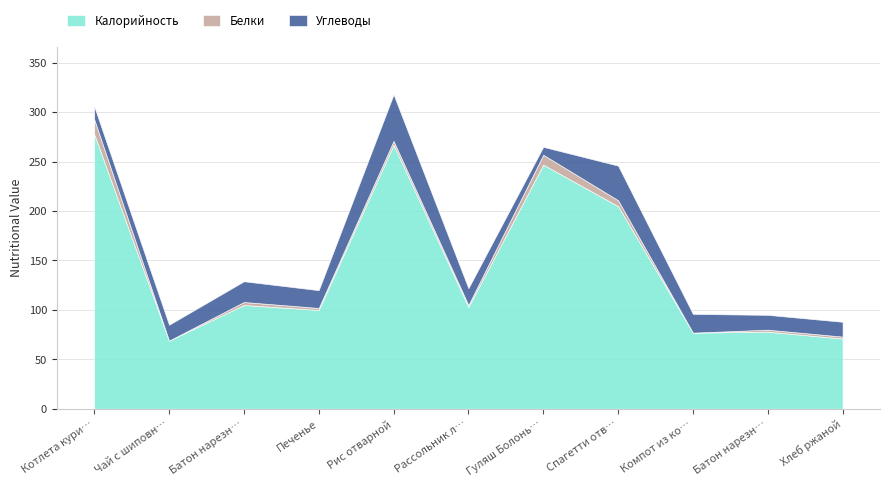

At Батон нарезной йодированный, list the series in order from smallest to largest.

Белки, Углеводы, Калорийность